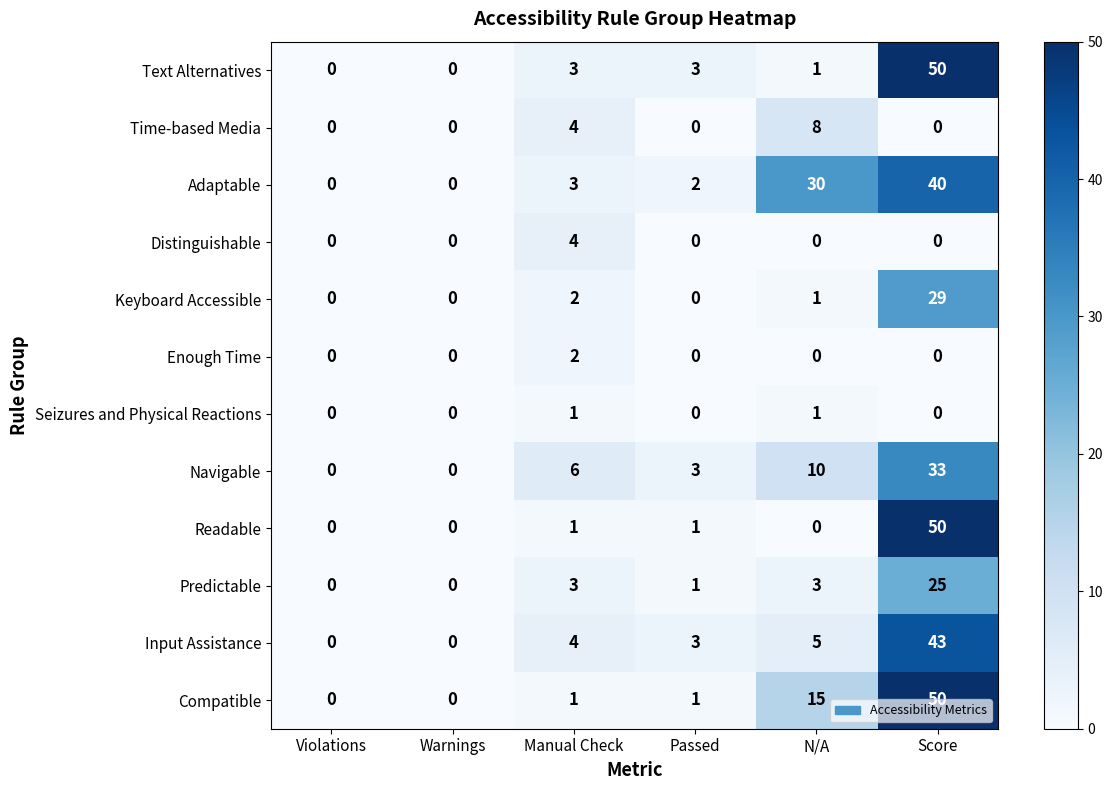

What is the highest value of the Predictable series?

25